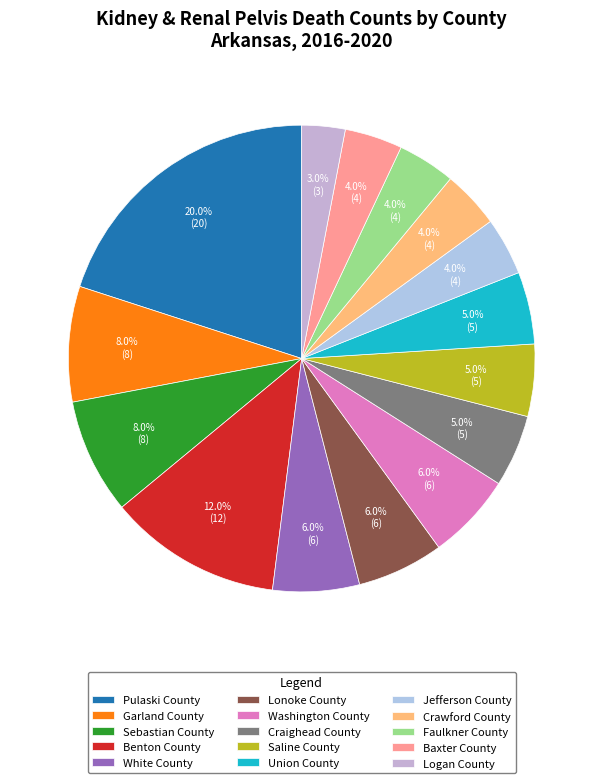

Is it true that Jefferson County is 4% of the pie?

True